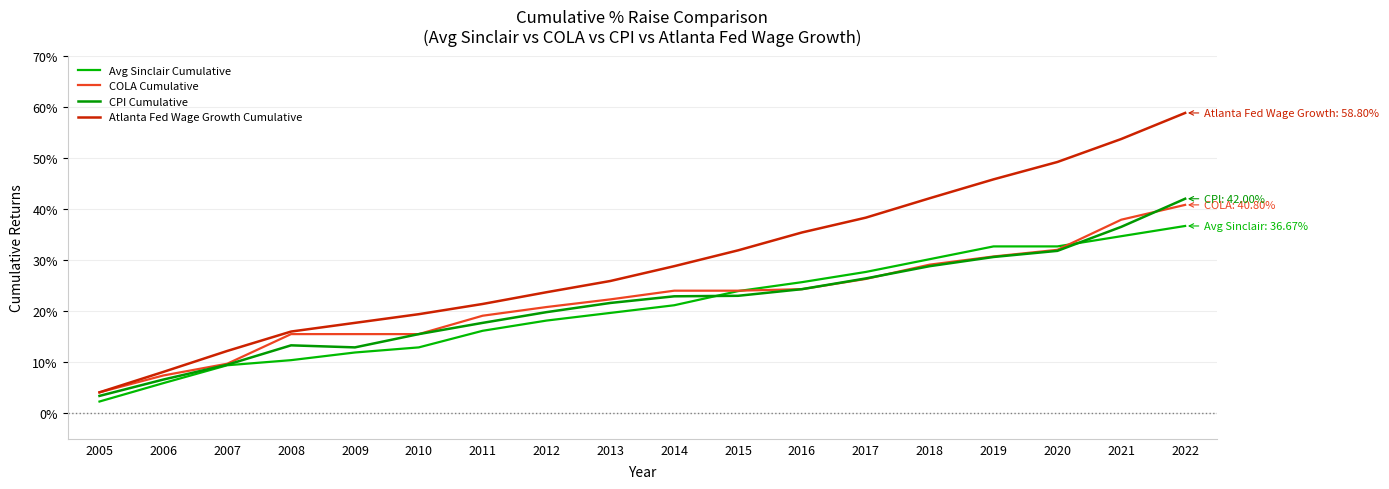

How many values in the Atlanta Fed Wage Growth Cumulative series exceed 28?

9